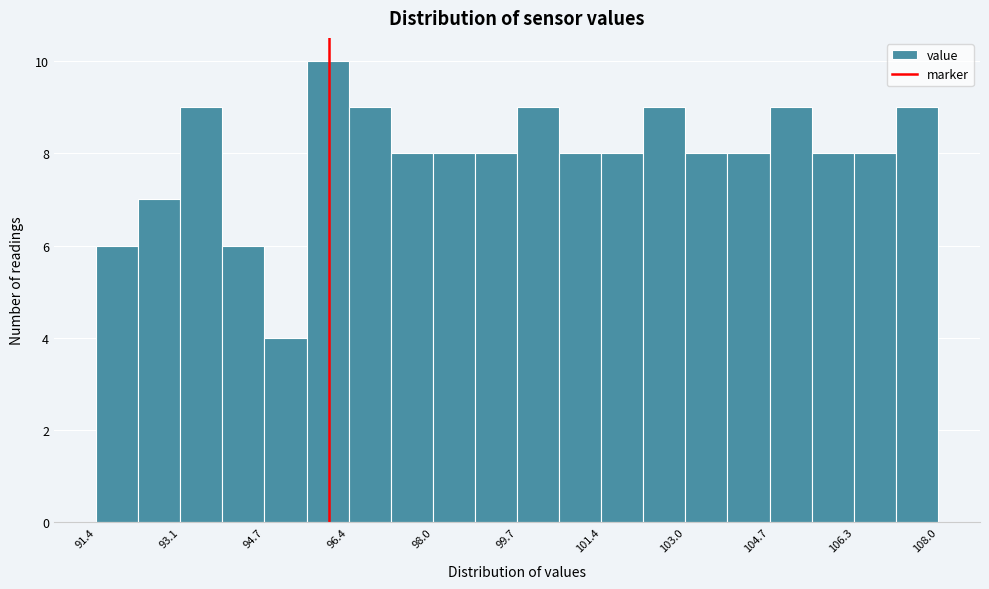

What is the height of the bar covering 98.8 to 99.8 on the x-axis? Neither the bar edges nor the heights are printed on the chart, so give them approximately, as read against the axes.

8